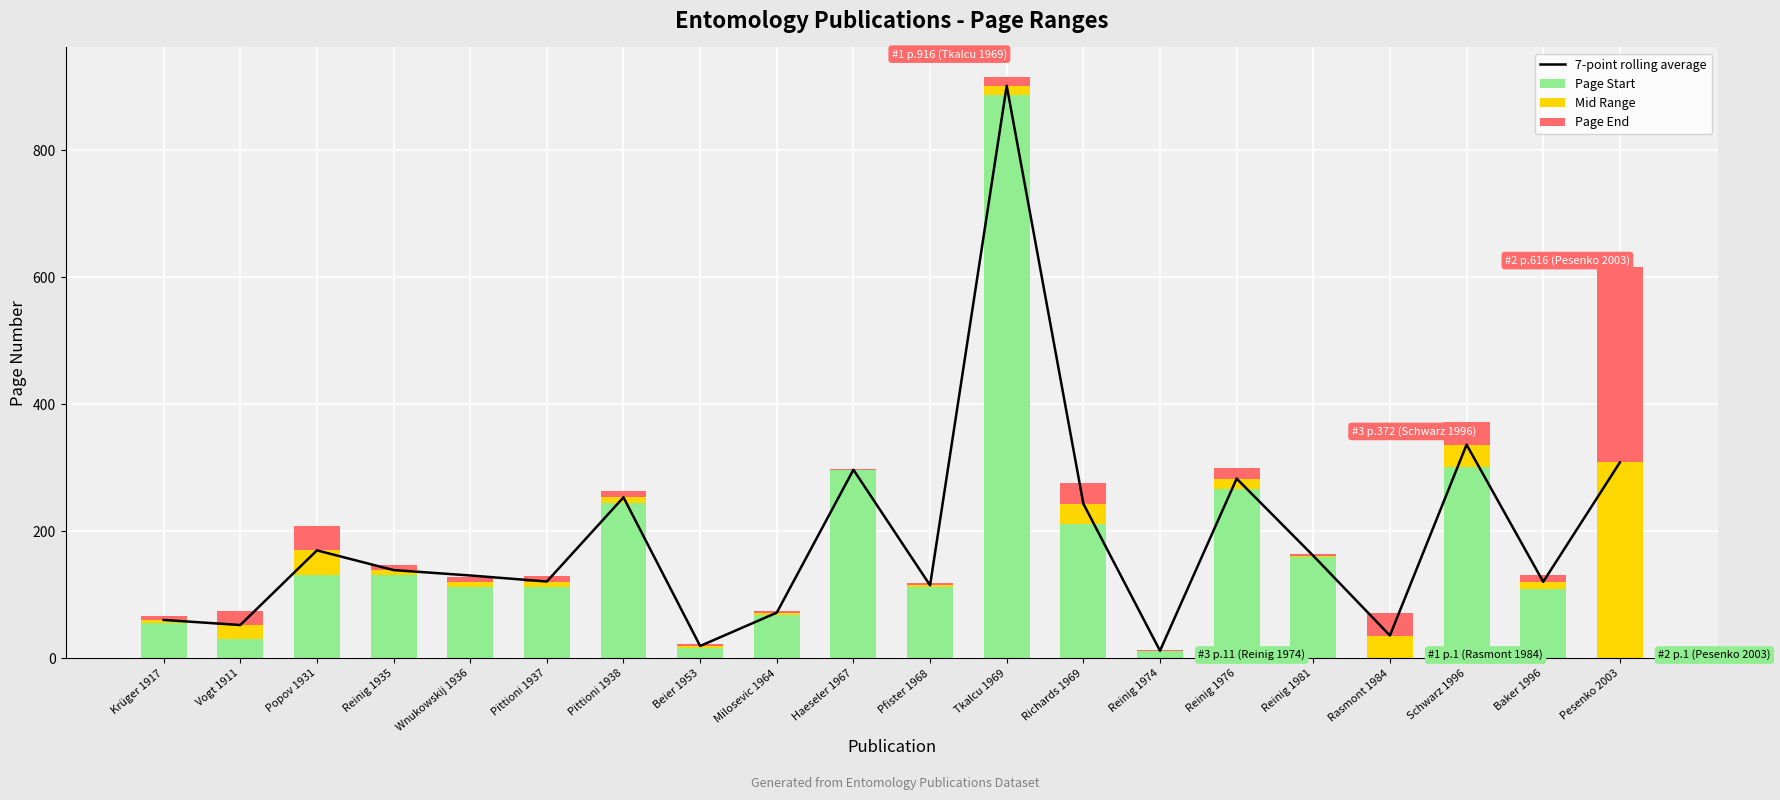

How many groups of bars are there?

20